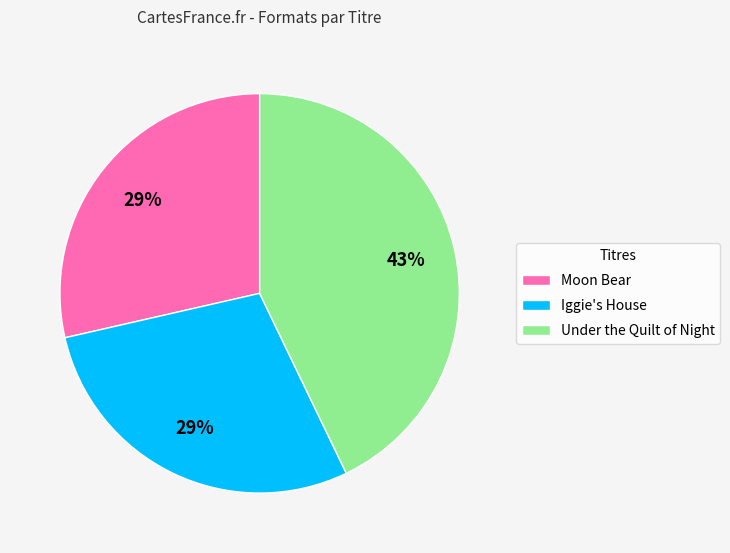

Is the sum of Iggie's House and Under the Quilt of Night greater than half?

Yes